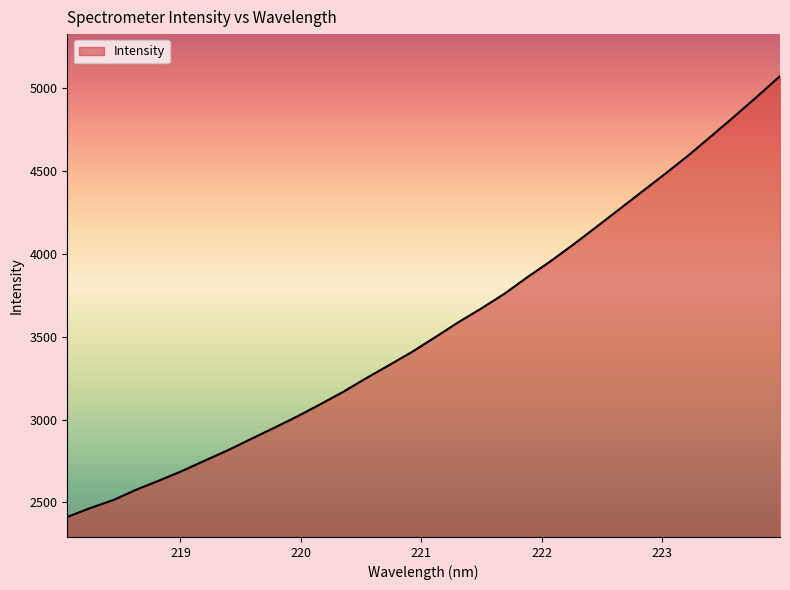

What is the maximum value shown in the chart?

5073.5